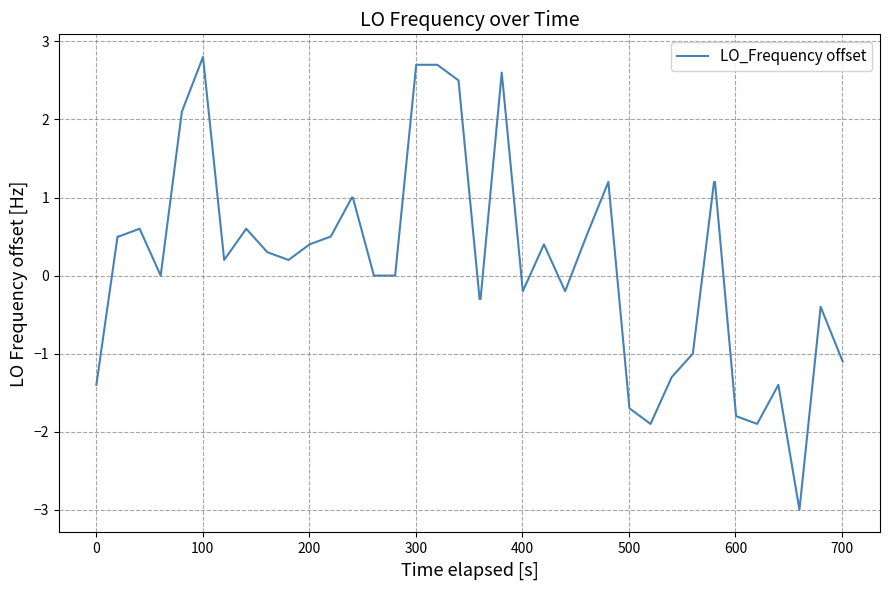

What is the sum of all values?

7.8